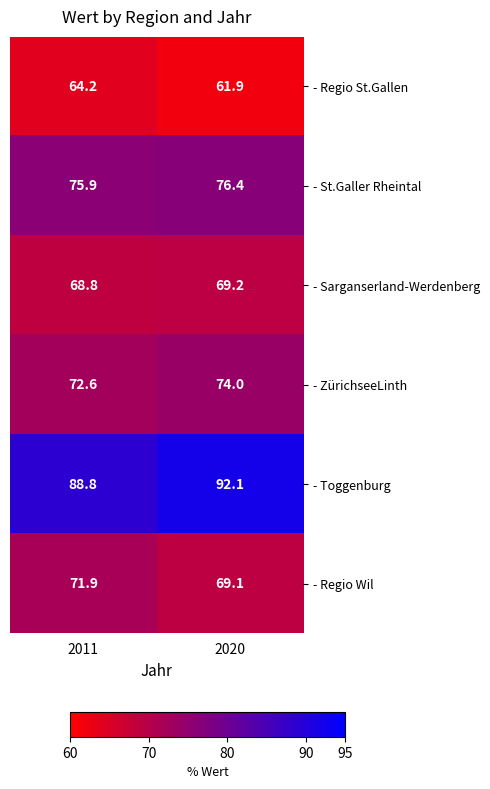

What is the smallest value displayed?

61.9